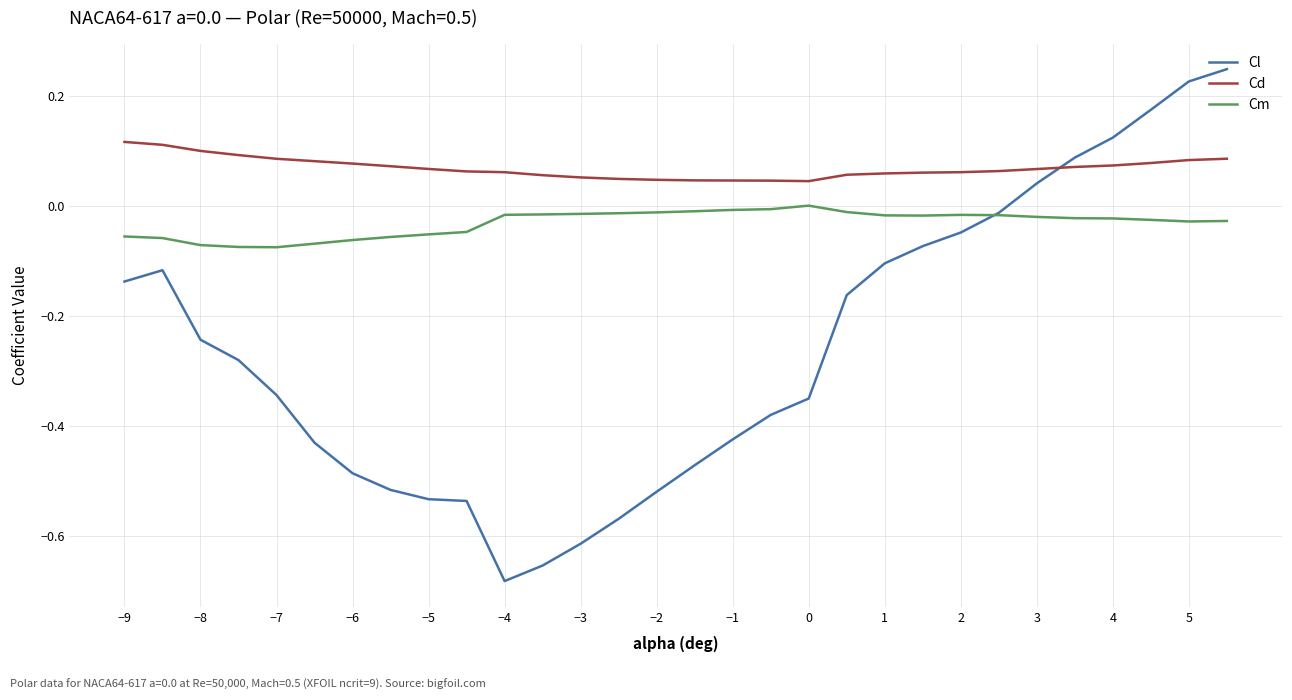

Which series has the widest spread of values?

Cl